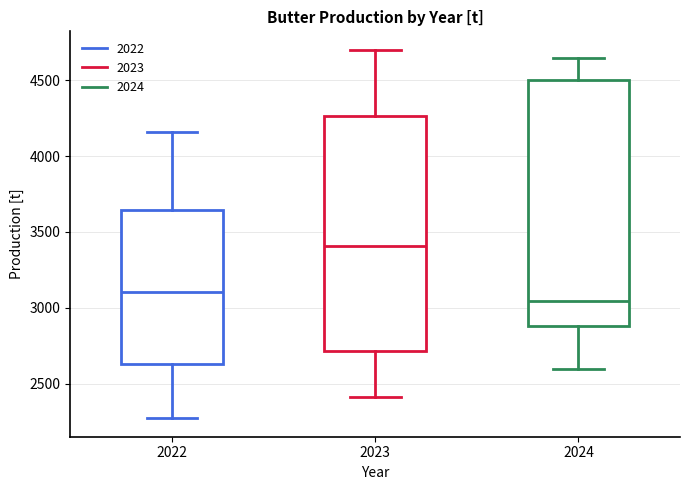

Where is the upper edge of the box at x = 2022 on the y-axis? The values are not printed on the chart, so give them approximately, as read against the axis.

3650